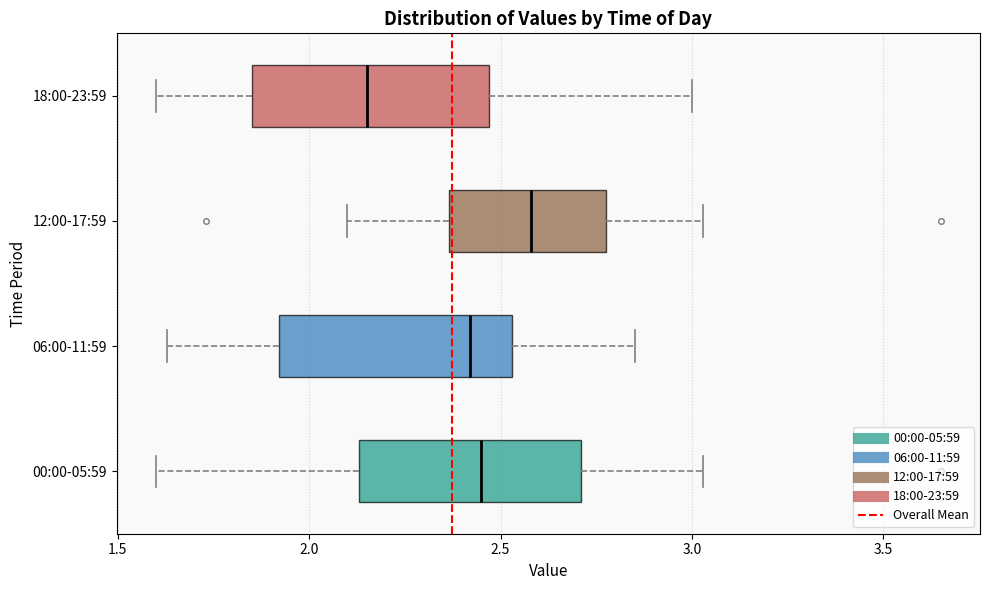

Reading bottom to top, read every box against the x-axis: the position of its median line, the range the box covers, and the ends of its whiskers. The values are not printed on the chart, so give them approximately, as read against the axis.

00:00-05:59: median 2.45, box 2.15 to 2.70, whiskers 1.60 to 3.05
06:00-11:59: median 2.40, box 1.90 to 2.55, whiskers 1.65 to 2.85
12:00-17:59: median 2.60, box 2.35 to 2.80, whiskers 2.10 to 3.05
18:00-23:59: median 2.15, box 1.85 to 2.45, whiskers 1.60 to 3.00